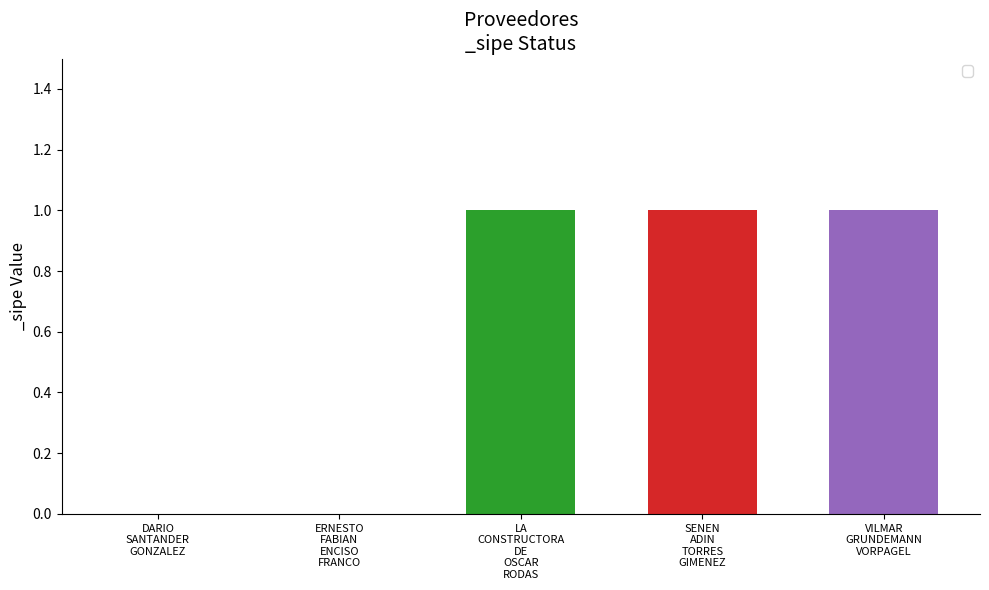

What is the maximum value shown in the chart?

1